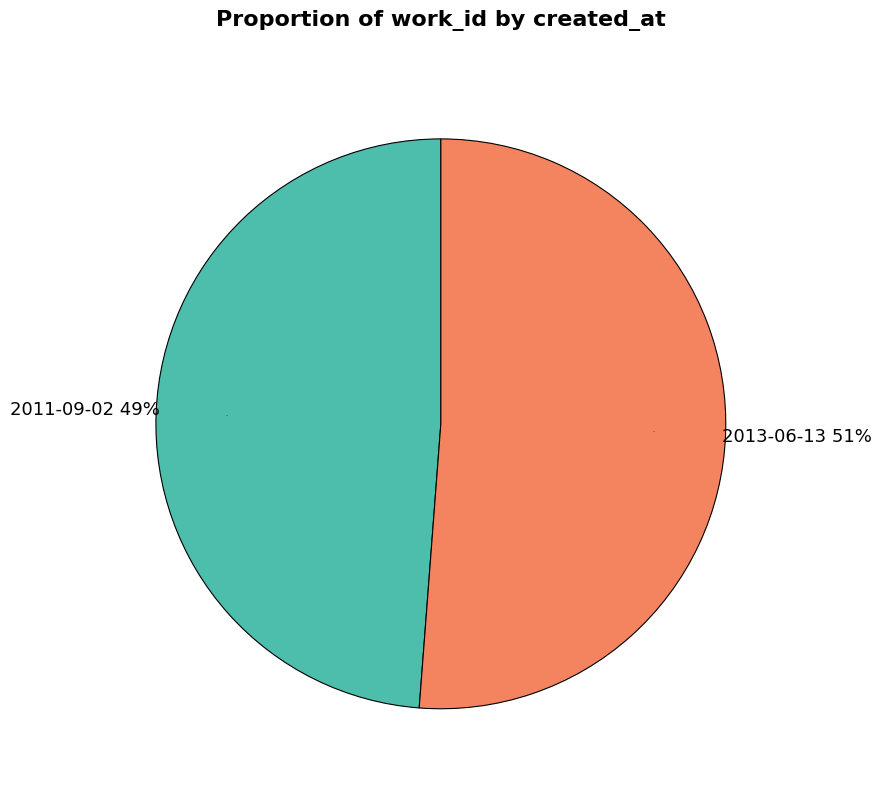

Does 2011-09-02 represent more than half of the total?

No